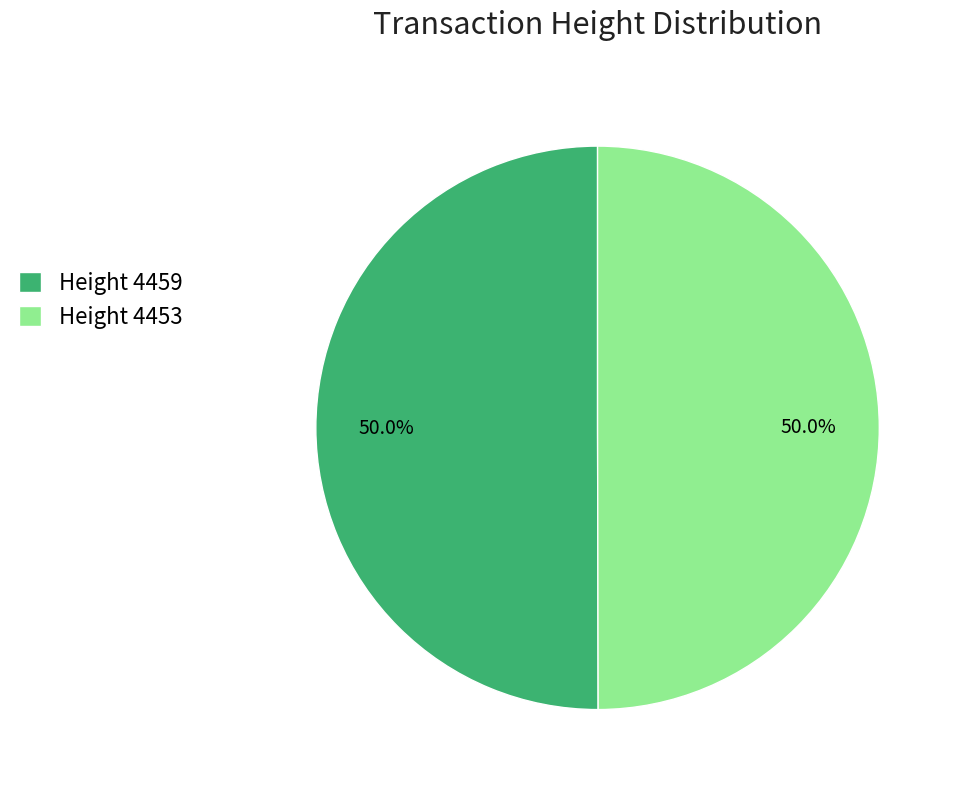

How many segments does this pie chart have?

2